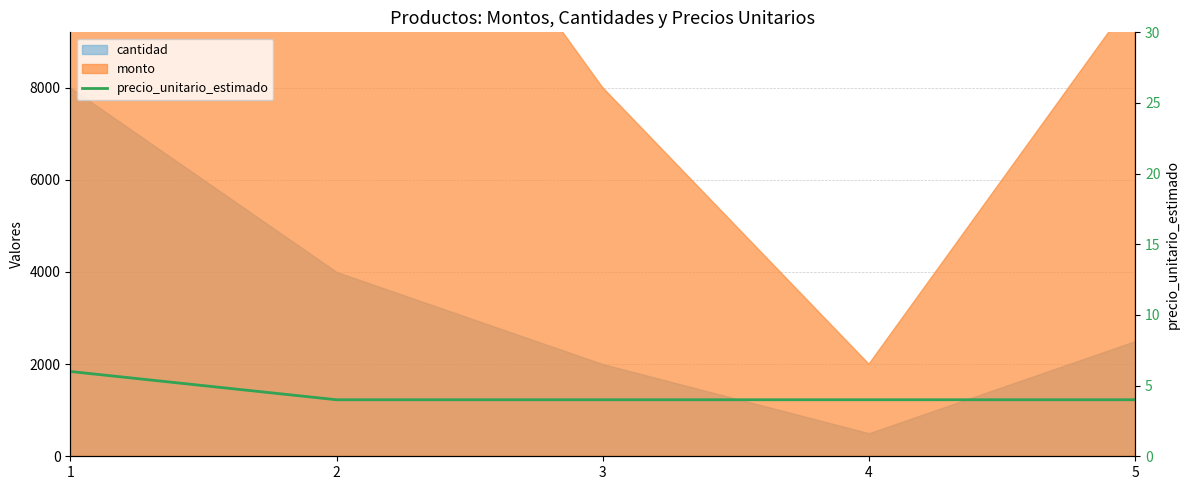

Reading left to right, extract all data points from this chart.

1=6	2=4	3=4	4=4	5=4